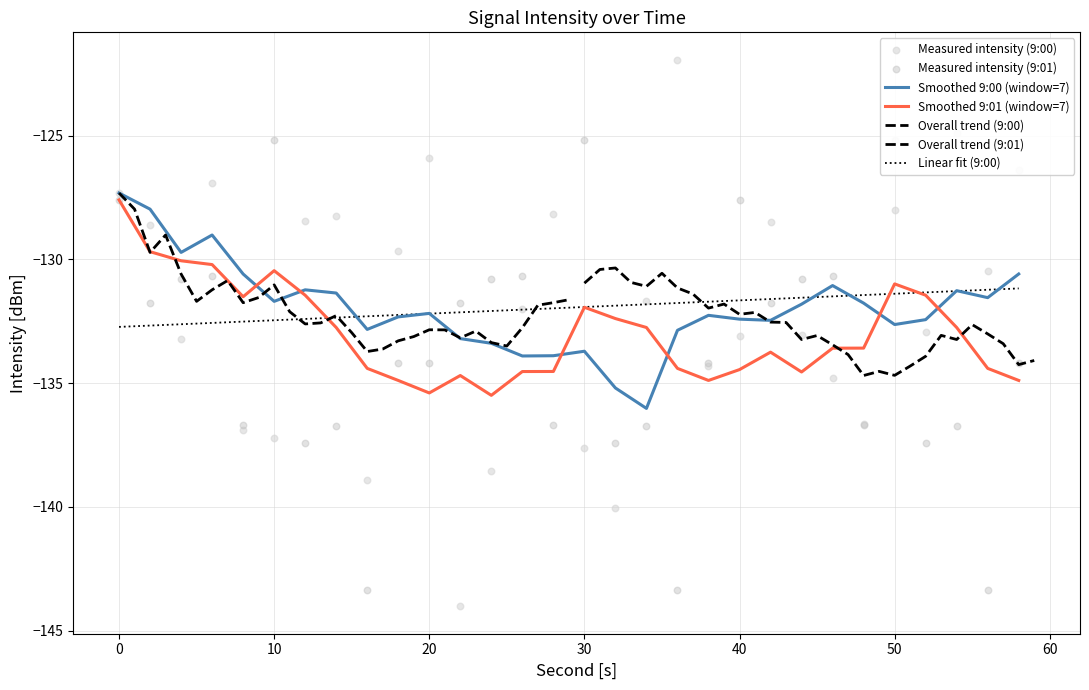

Which series contains the lowest Y value?

9:00